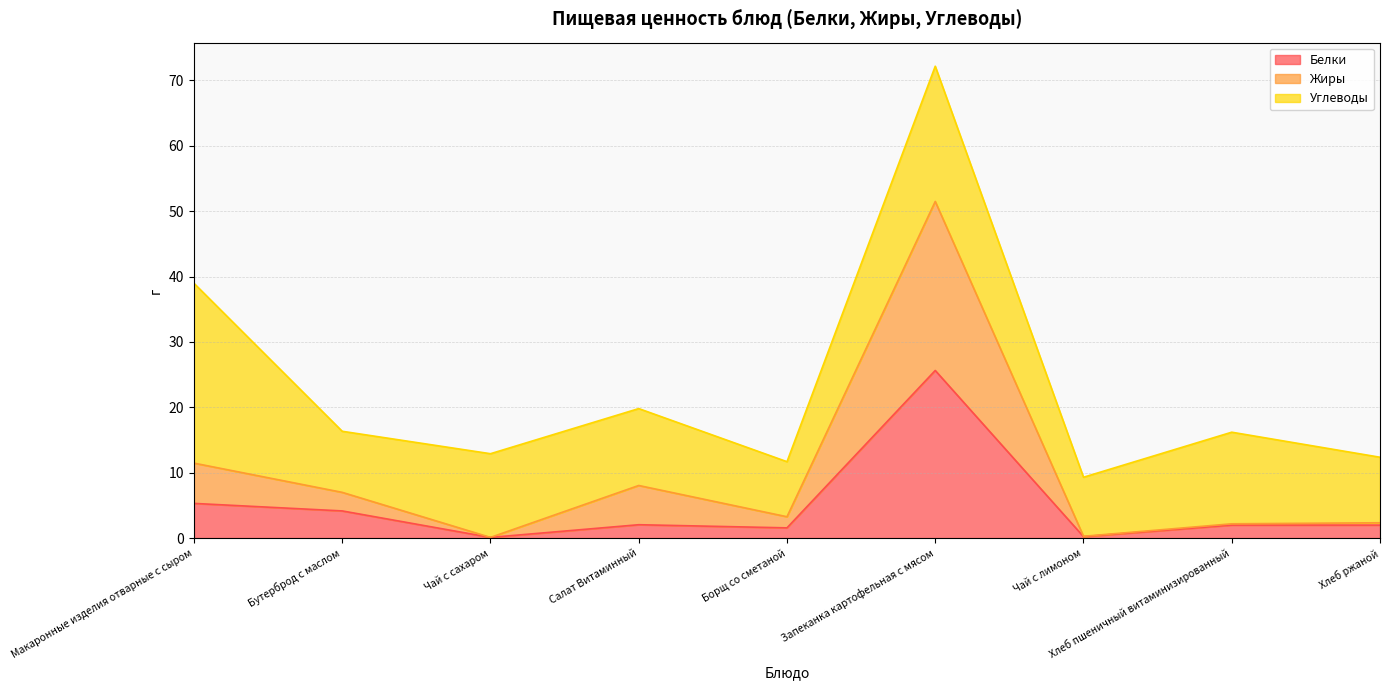

True or false: Белки has a value of 2.0 at Салат Витаминный.

True